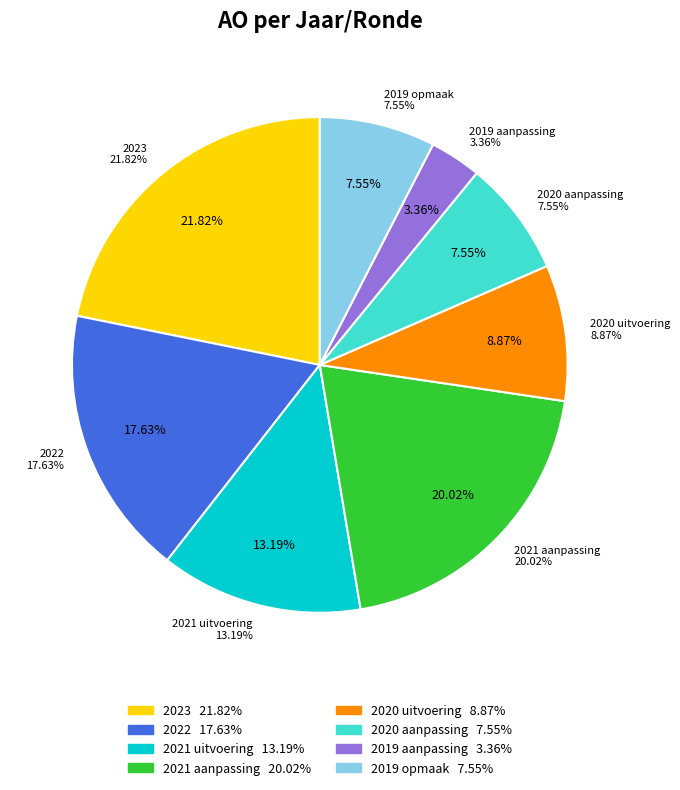

The 2021 aanpassing slice represents 31% of the pie. True or false?

False